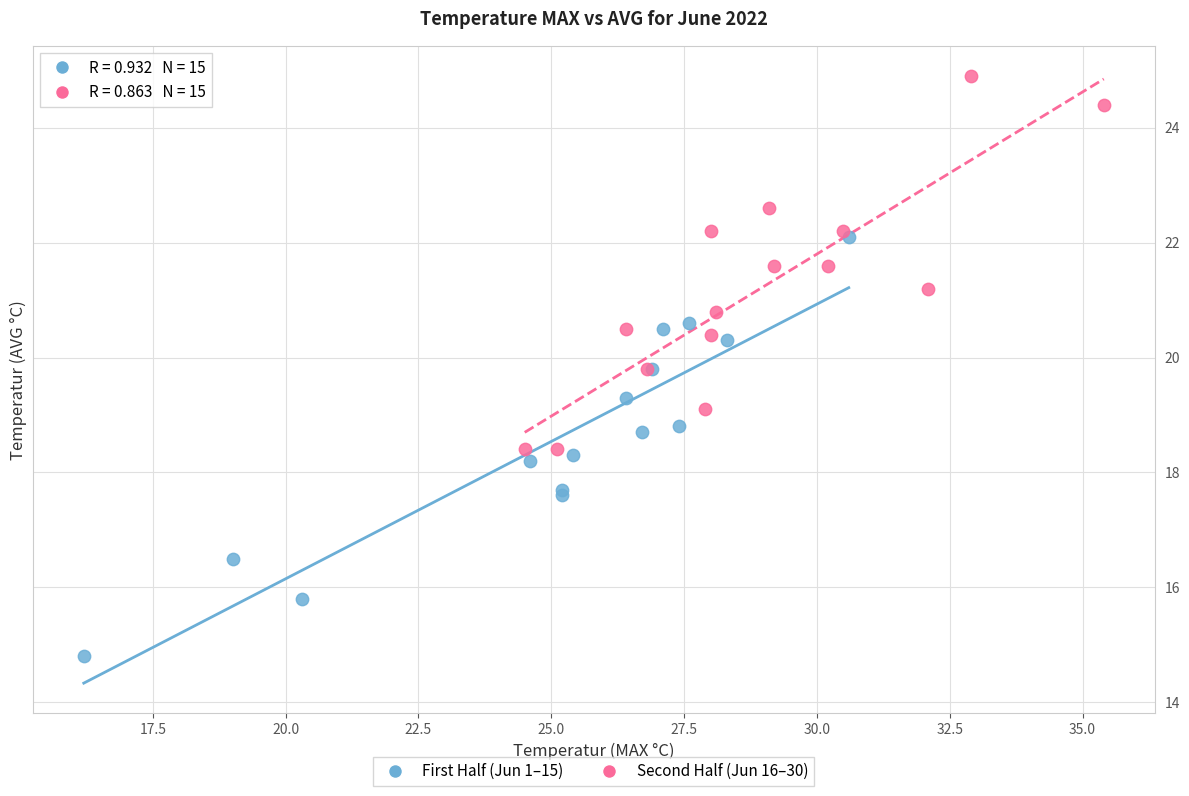

Which series contains the highest Y value?

Second Half (Jun 16–30)